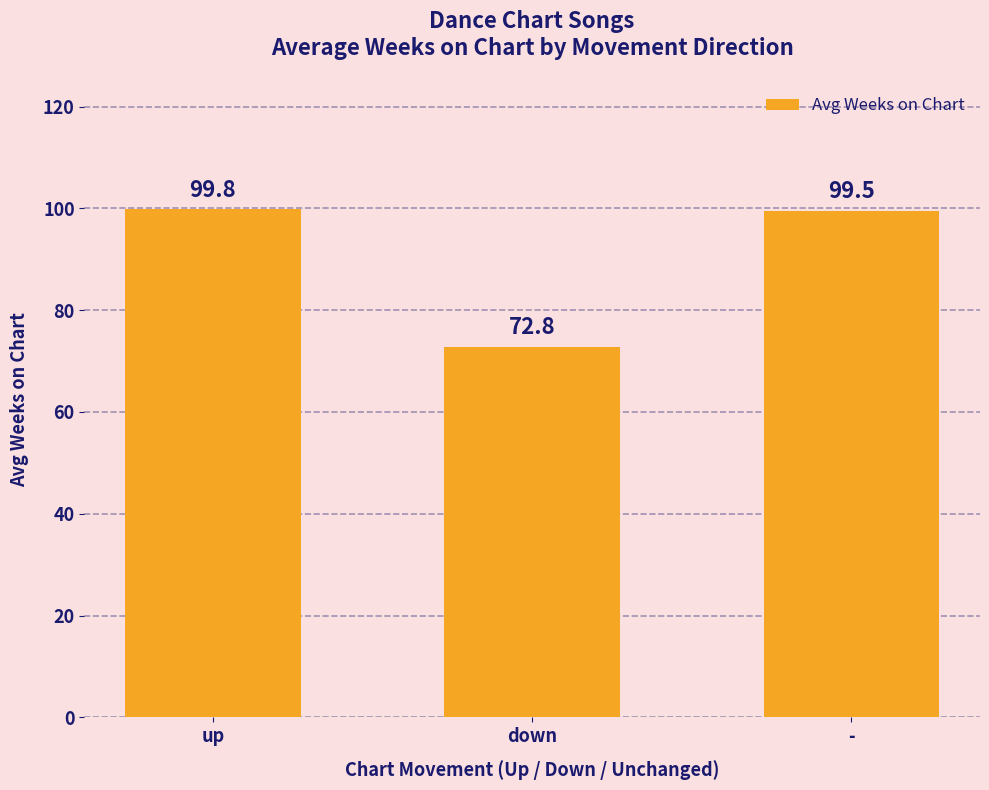

How many bars are there in total?

3